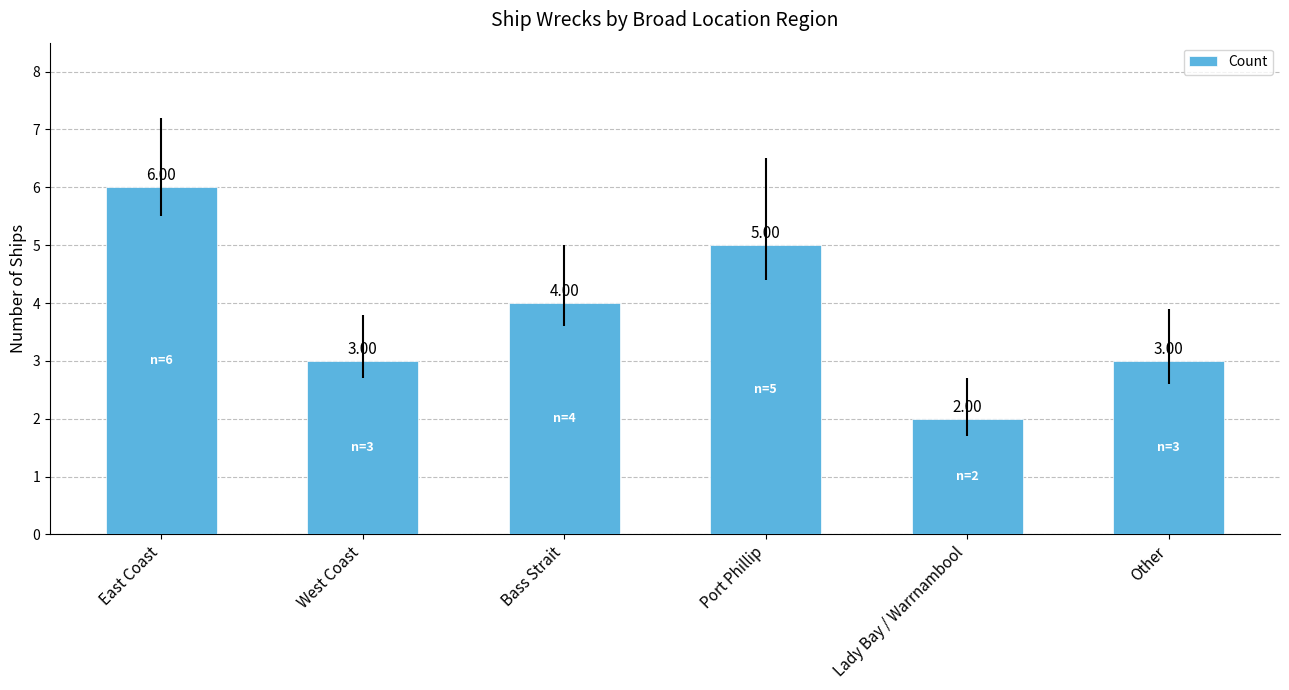

Which has a higher value, West Coast or East Coast?

East Coast